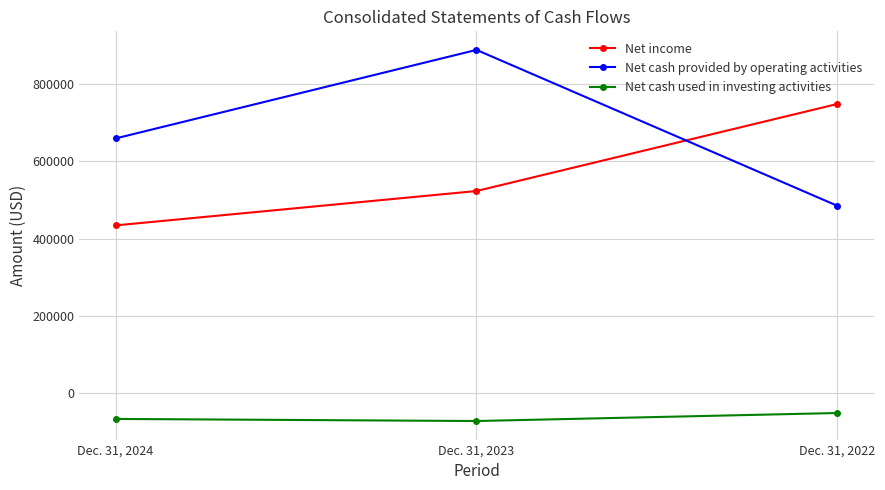

True or false: Net cash used in investing activities has a value of -17045 at Dec. 31, 2023.

False